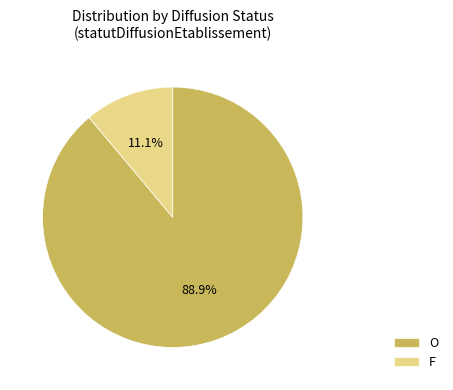

True or false: O accounts for 89% of the total.

True